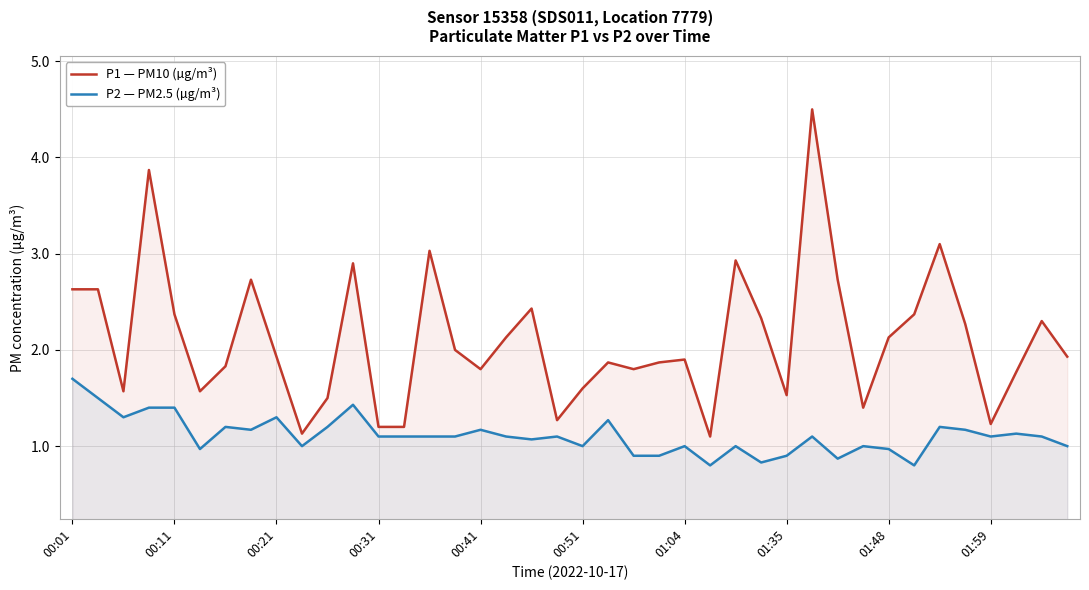

Rank the series at 00:51 from lowest to highest value.

P2 — PM2.5 (µg/m³), P1 — PM10 (µg/m³)